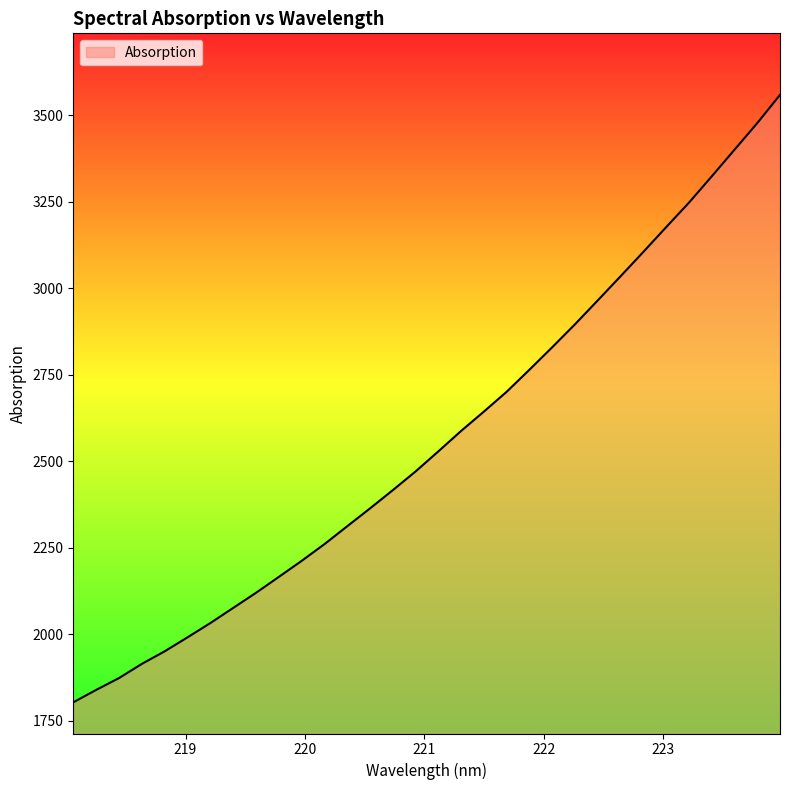

How many categories are shown in the chart?

32